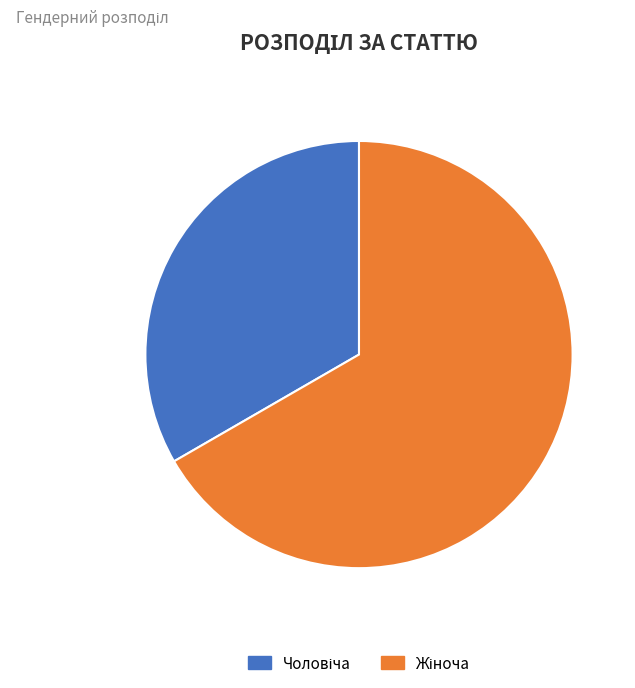

Does any single category account for the majority?

Yes